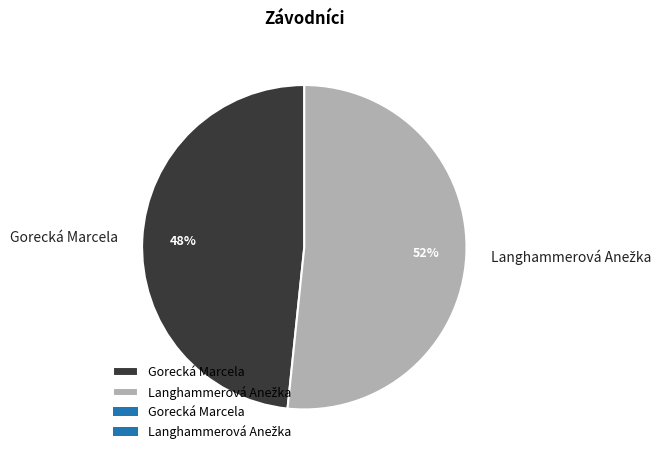

What percentage is the Gorecká Marcela slice, to the nearest percent?

48%